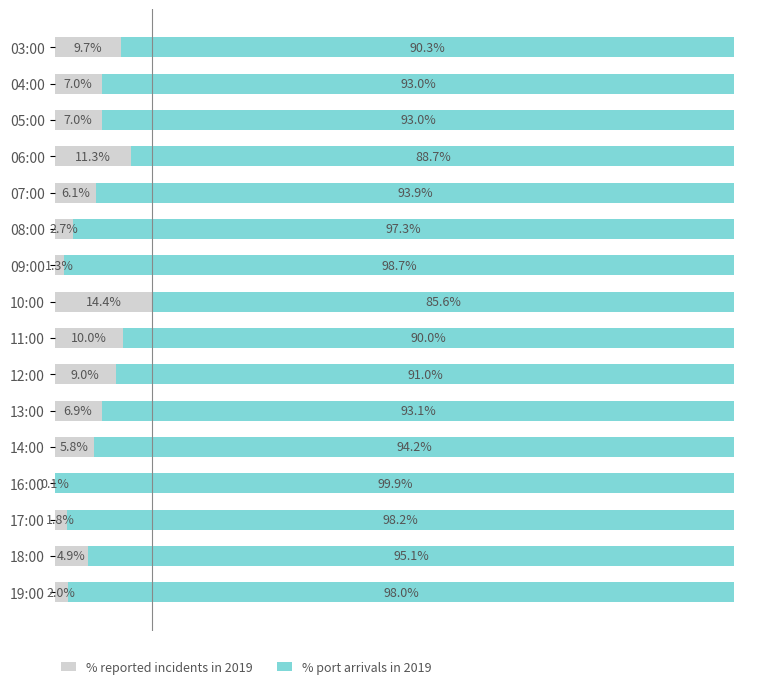

Which category has the highest value in the % reported incidents in 2019 series?

10:00